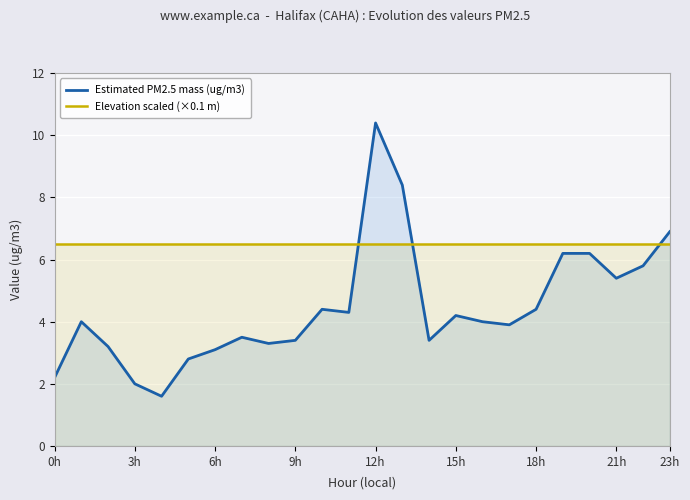

What value does the Elevation scaled (×0.1 m) series have at 9h?

6.5